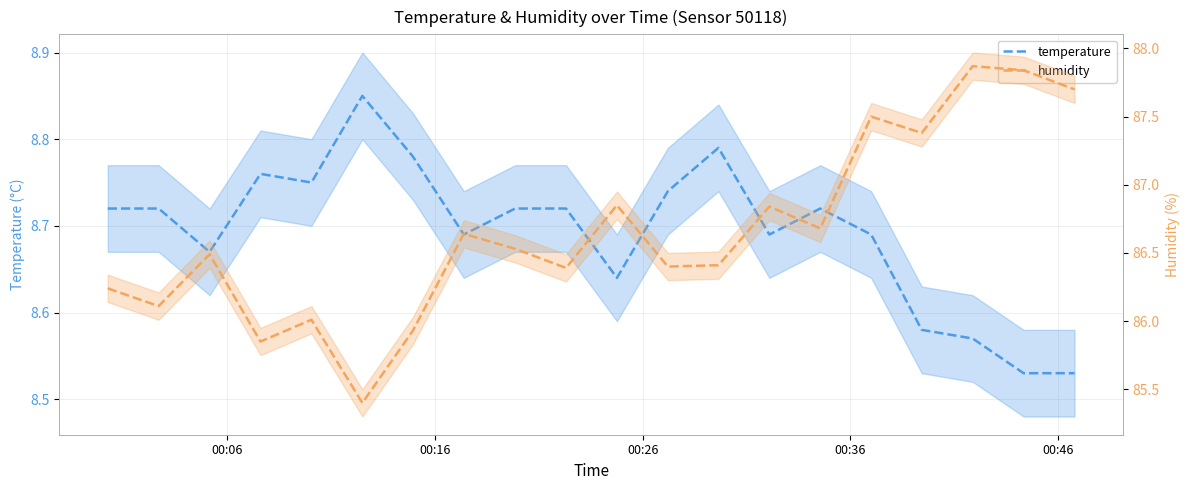

What are all the series names shown in the legend?

temperature, humidity